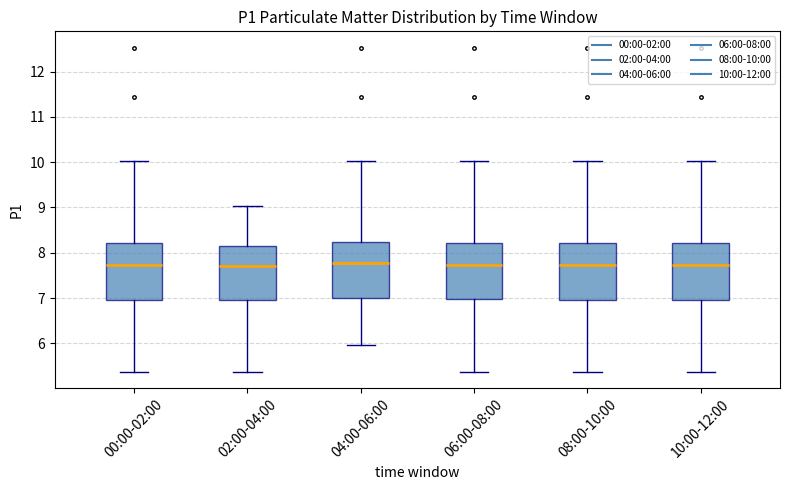

Reading left to right, read every box against the y-axis: the position of its median line, the range the box covers, and the ends of its whiskers. The values are not printed on the chart, so give them approximately, as read against the axis.

00:00-02:00: median 7.7, box 7.0 to 8.2, whiskers 5.4 to 10.0
02:00-04:00: median 7.7, box 7.0 to 8.1, whiskers 5.4 to 9.0
04:00-06:00: median 7.8, box 7.0 to 8.2, whiskers 6.0 to 10.0
06:00-08:00: median 7.7, box 7.0 to 8.2, whiskers 5.4 to 10.0
08:00-10:00: median 7.7, box 7.0 to 8.2, whiskers 5.4 to 10.0
10:00-12:00: median 7.7, box 7.0 to 8.2, whiskers 5.4 to 10.0